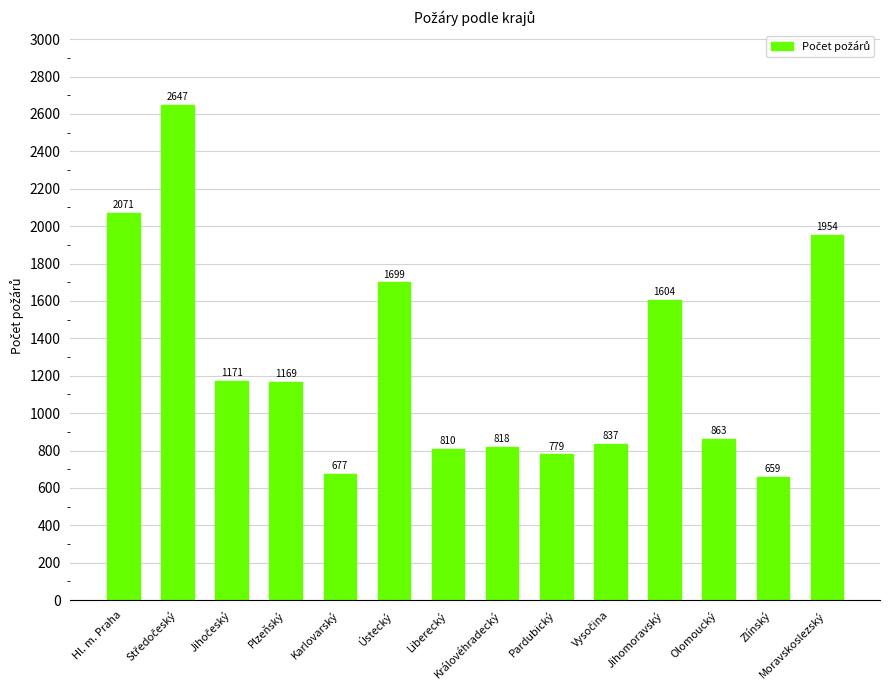

How many bars are there in total?

14